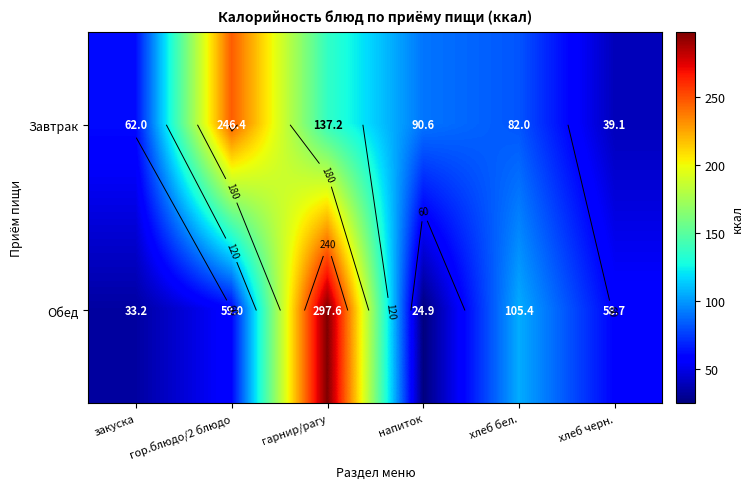

List the series in order of their peak value, highest first.

Обед, Завтрак